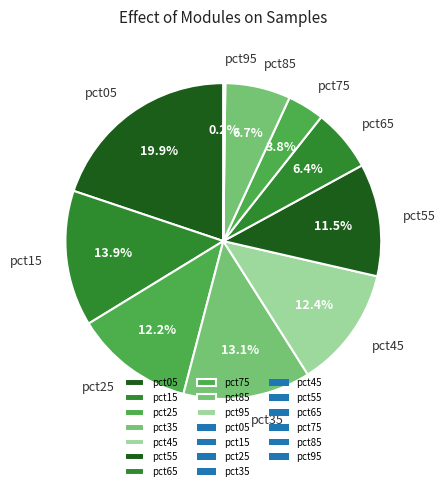

Is there any slice that represents more than half of the pie?

No